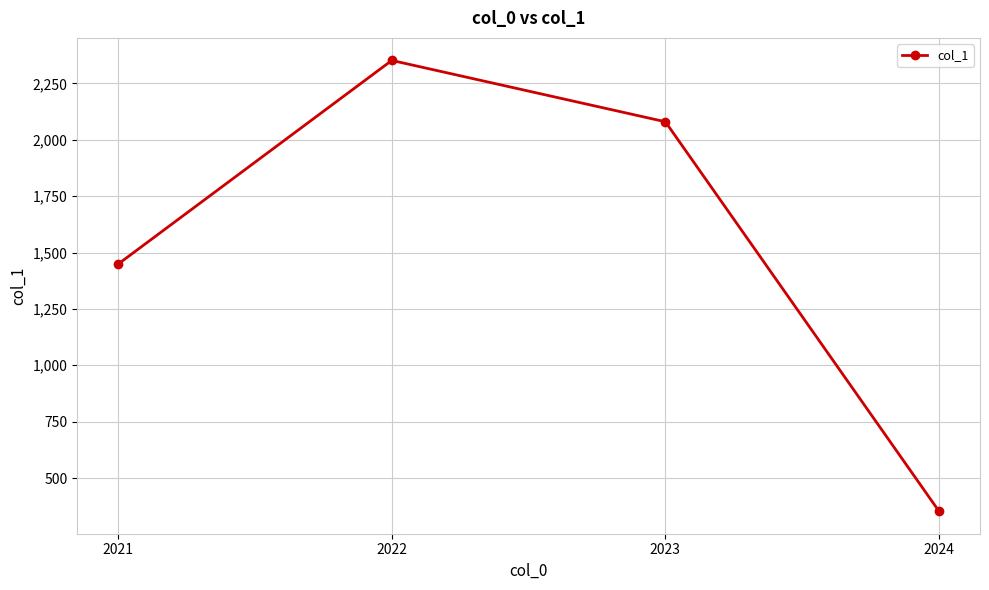

Reading left to right, list all the values displayed in this chart.

1449	2352	2080	353